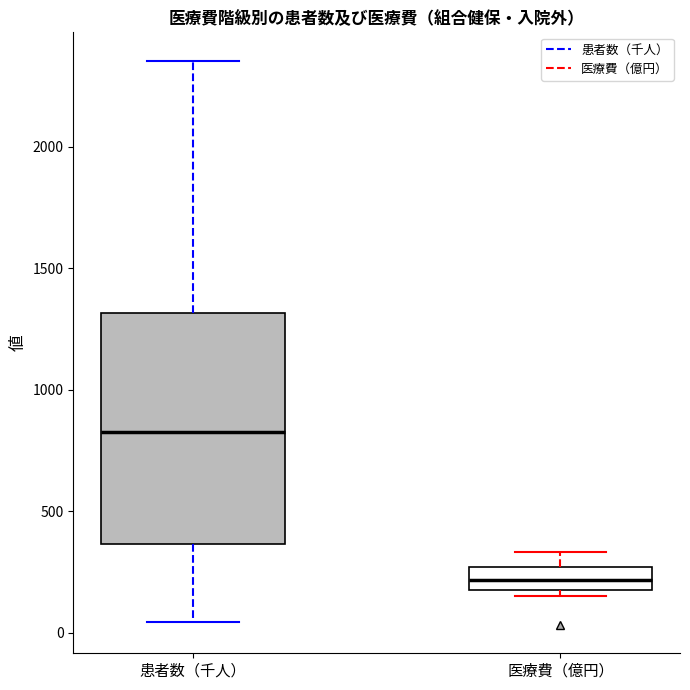

Where does the upper whisker of the box for 医療費（億円） end on the y-axis? The values are not printed on the chart, so give them approximately, as read against the axis.

350